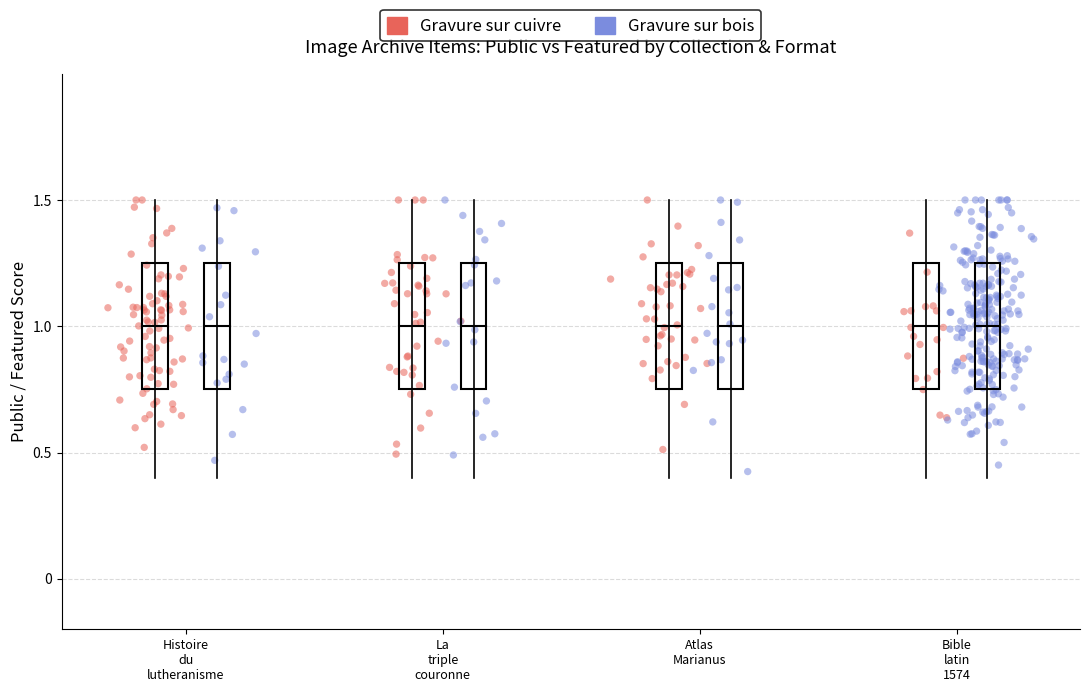

Which series reaches the minimum Y coordinate?

Gravure sur bois